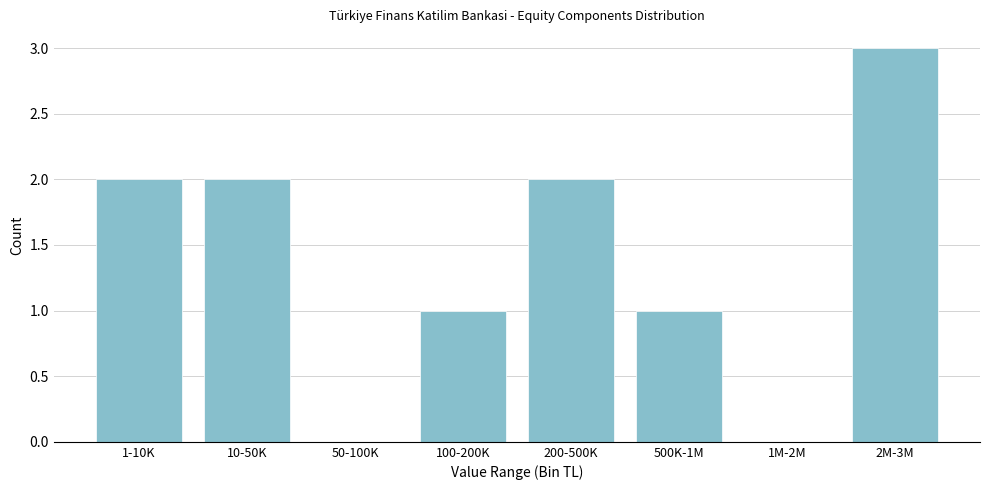

Reading right to left, transcribe all the data shown in this chart.

2M-3M=3	1M-2M=0	500K-1M=1	200-500K=2	100-200K=1	50-100K=0	10-50K=2	1-10K=2